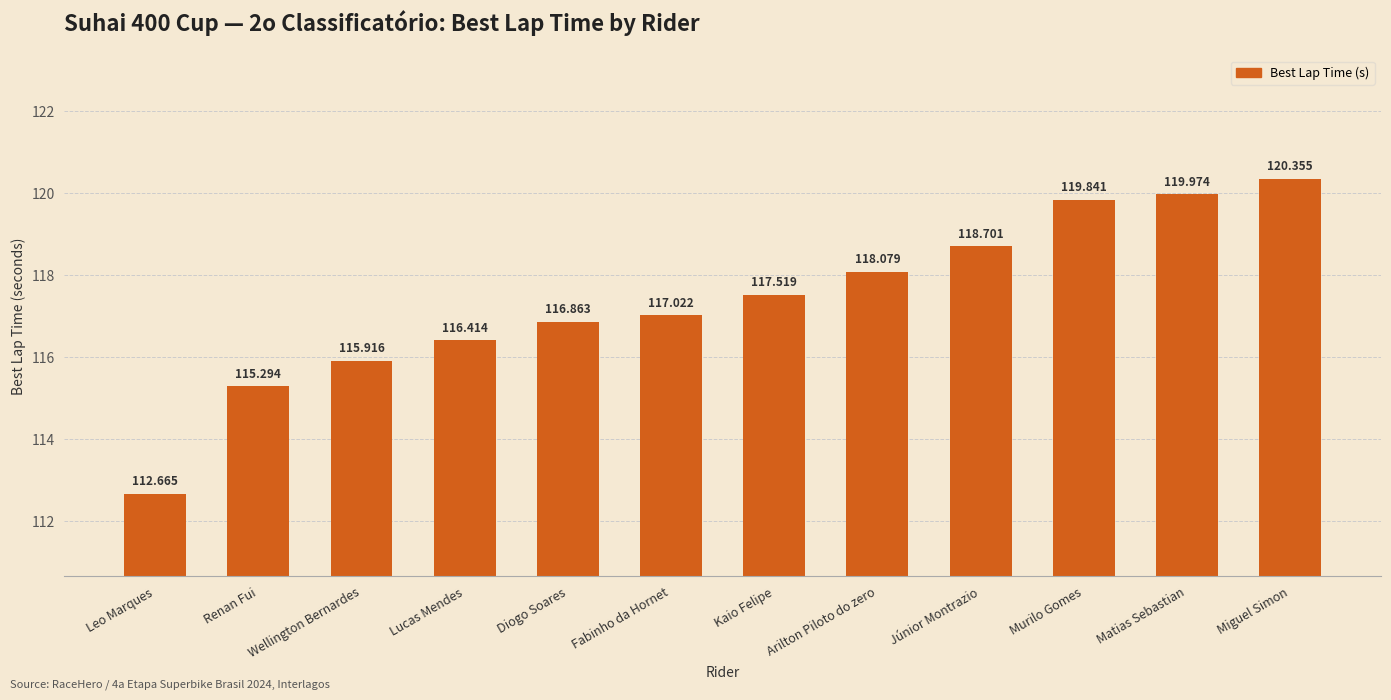

At which label is the value closest to 116?

Wellington Bernardes